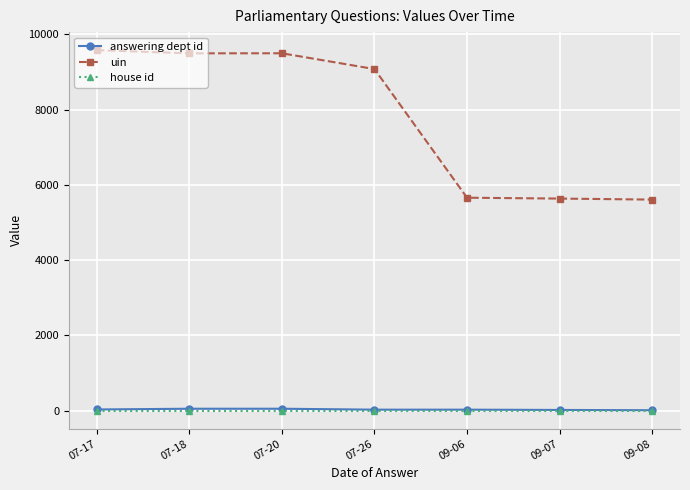

Is this an area chart (filled region under the line)?

No